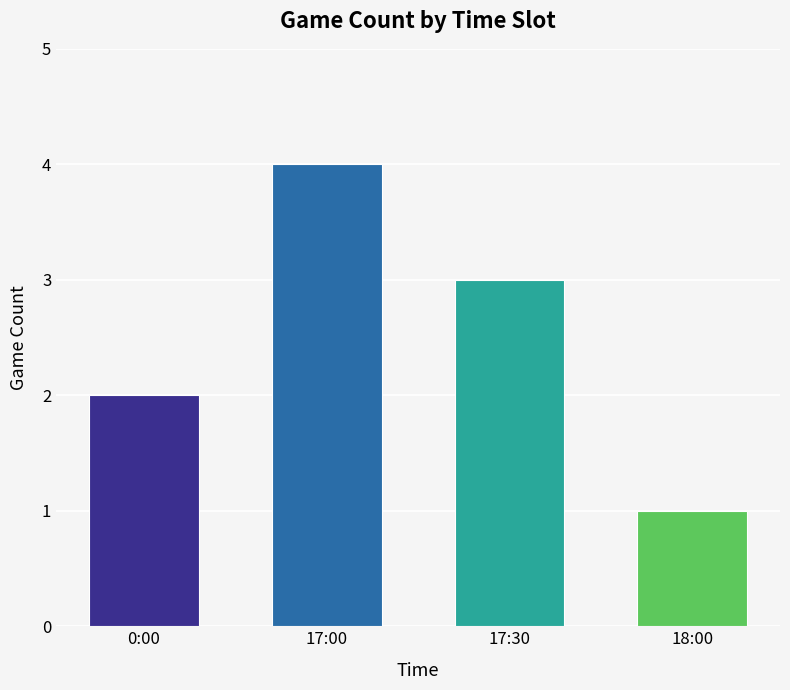

List the labels in order of value, largest first.

17:00, 17:30, 0:00, 18:00